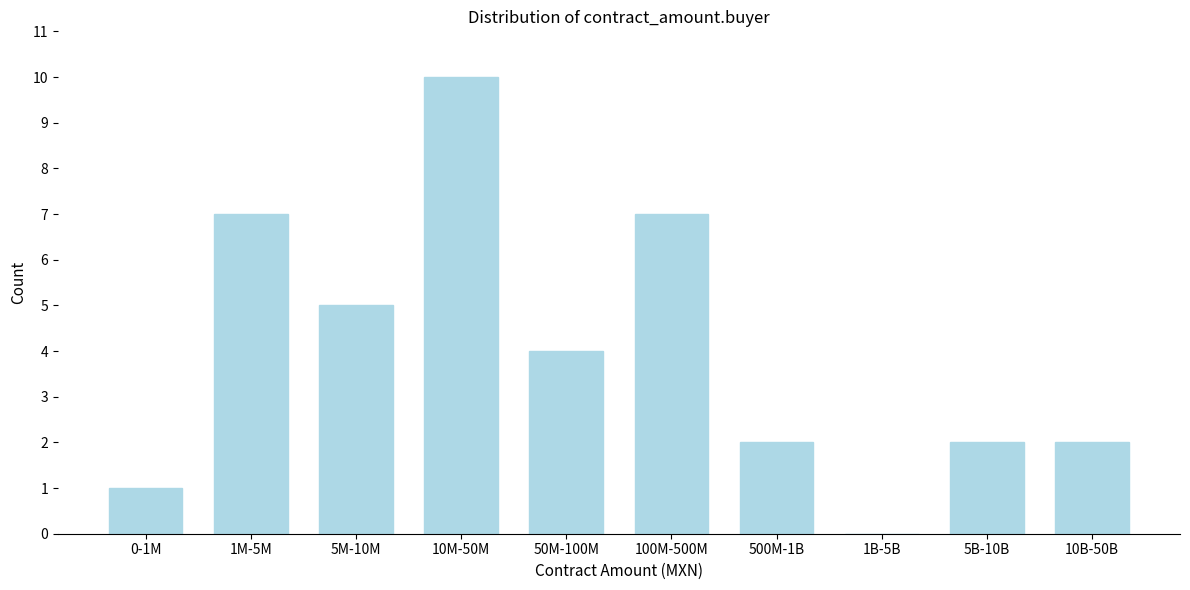

Reading right to left, list all the values displayed in this chart.

10B-50B=2	5B-10B=2	1B-5B=0	500M-1B=2	100M-500M=7	50M-100M=4	10M-50M=10	5M-10M=5	1M-5M=7	0-1M=1